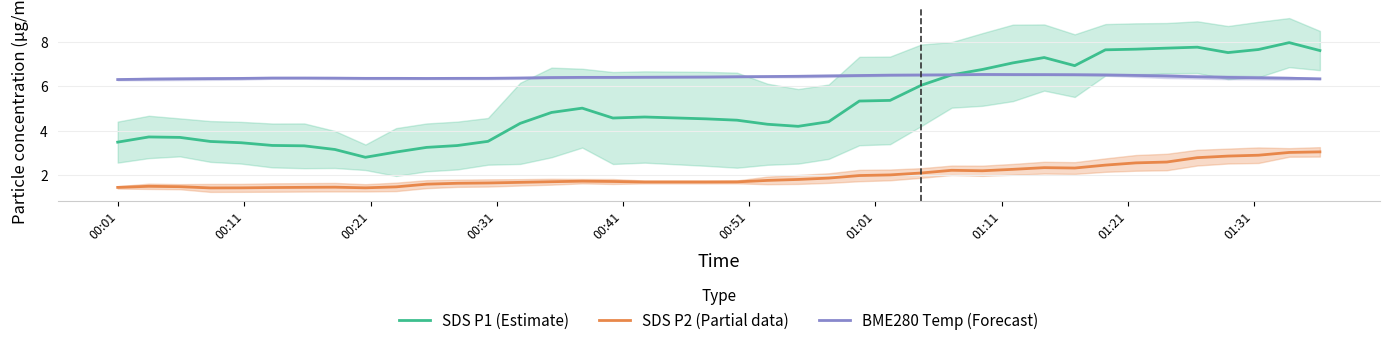

True or false: BME280 Temp (Forecast) and SDS P2 (Partial data) intersect in this chart.

False